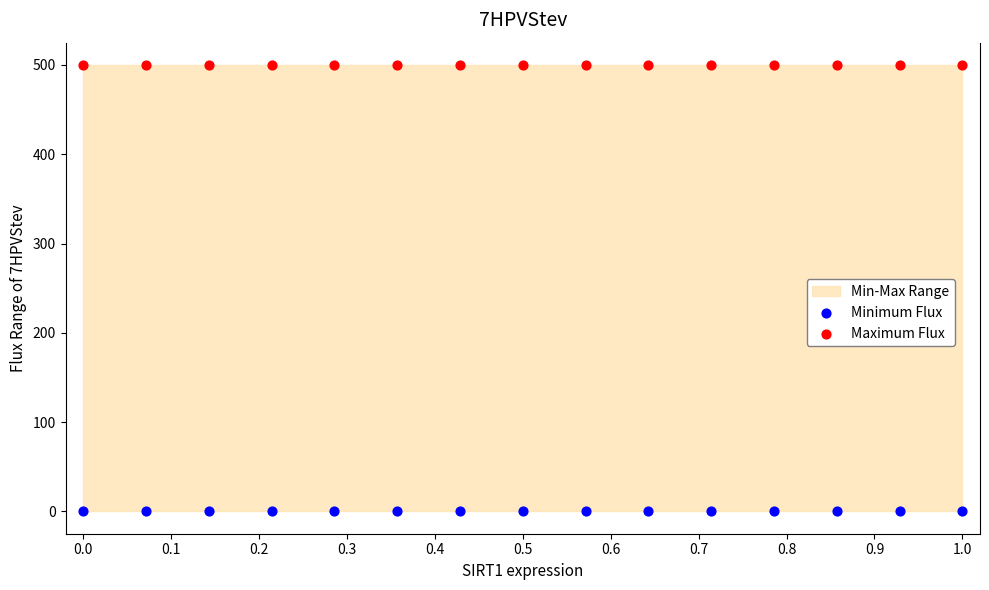

Which series contains the lowest Y value?

Minimum Flux